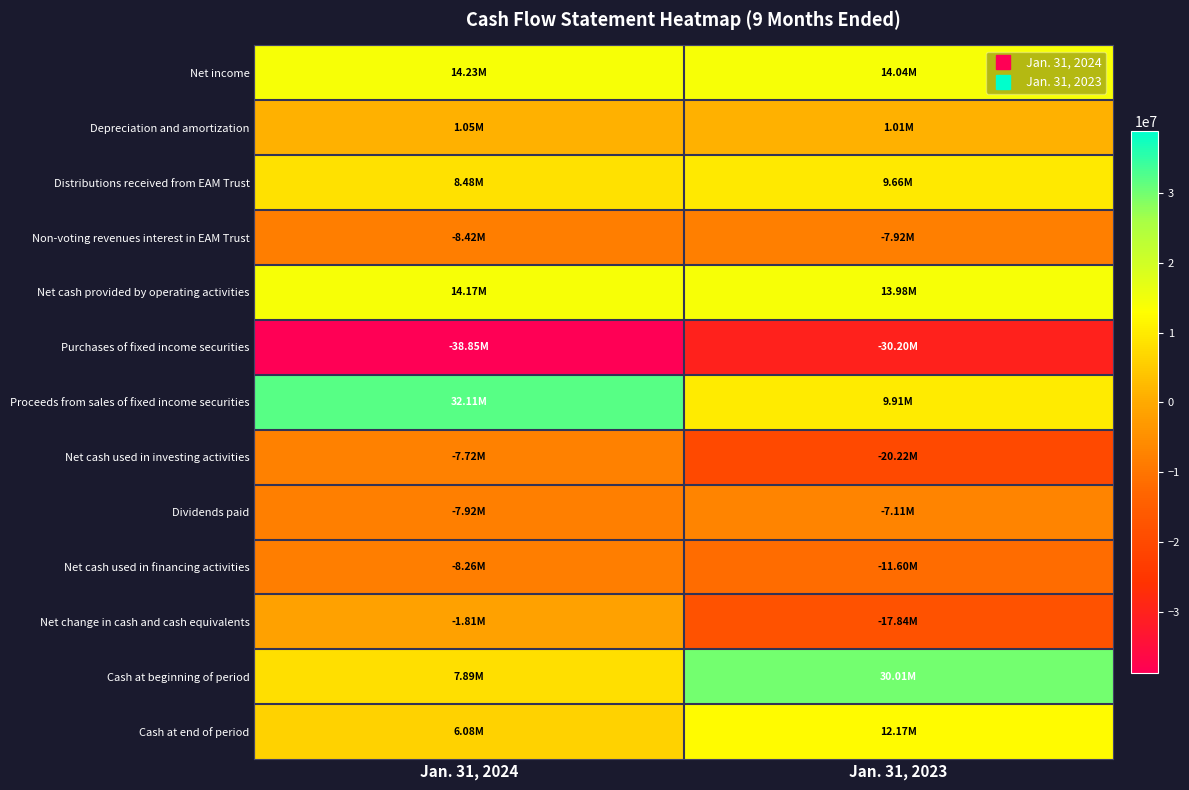

Reading right to left, list all the values displayed in this chart.

Net income: Jan. 31, 2023=14036000	Jan. 31, 2024=14232000
Depreciation and amortization: Jan. 31, 2023=1006000	Jan. 31, 2024=1054000
Distributions received from EAM Trust: Jan. 31, 2023=9660000	Jan. 31, 2024=8476000
Non-voting revenues interest in EAM Trust: Jan. 31, 2023=-7917000	Jan. 31, 2024=-8420000
Net cash provided by operating activities: Jan. 31, 2023=13978000	Jan. 31, 2024=14169000
Purchases of fixed income securities: Jan. 31, 2023=-30205000	Jan. 31, 2024=-38855000
Proceeds from sales of fixed income securities: Jan. 31, 2023=9907000	Jan. 31, 2024=32113000
Net cash used in investing activities: Jan. 31, 2023=-20222000	Jan. 31, 2024=-7719000
Dividends paid: Jan. 31, 2023=-7111000	Jan. 31, 2024=-7922000
Net cash used in financing activities: Jan. 31, 2023=-11598000	Jan. 31, 2024=-8260000
Net change in cash and cash equivalents: Jan. 31, 2023=-17842000	Jan. 31, 2024=-1810000
Cash at beginning of period: Jan. 31, 2023=30008000	Jan. 31, 2024=7895000
Cash at end of period: Jan. 31, 2023=12166000	Jan. 31, 2024=6085000